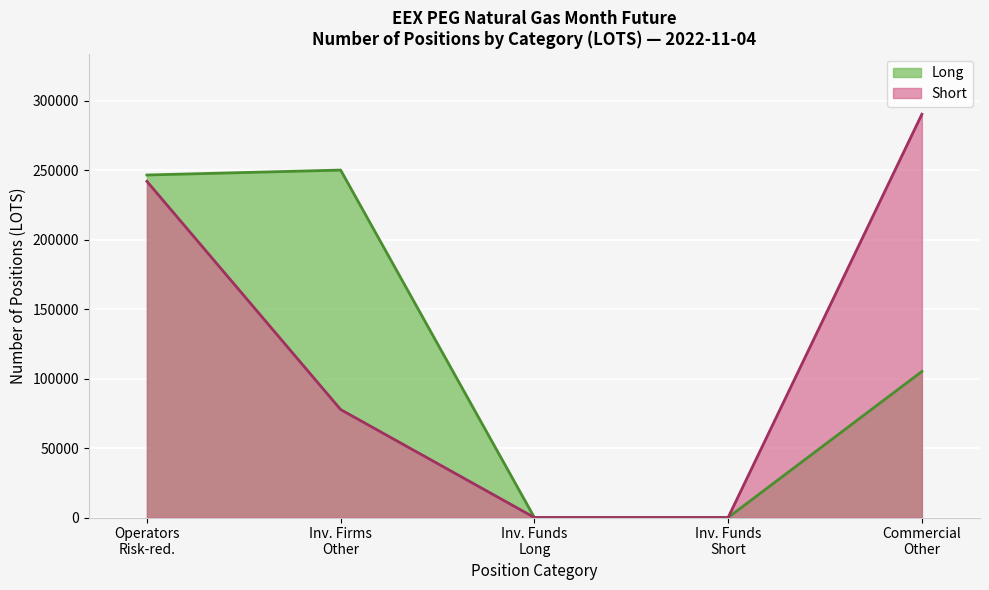

How many lines are shown in the chart?

2